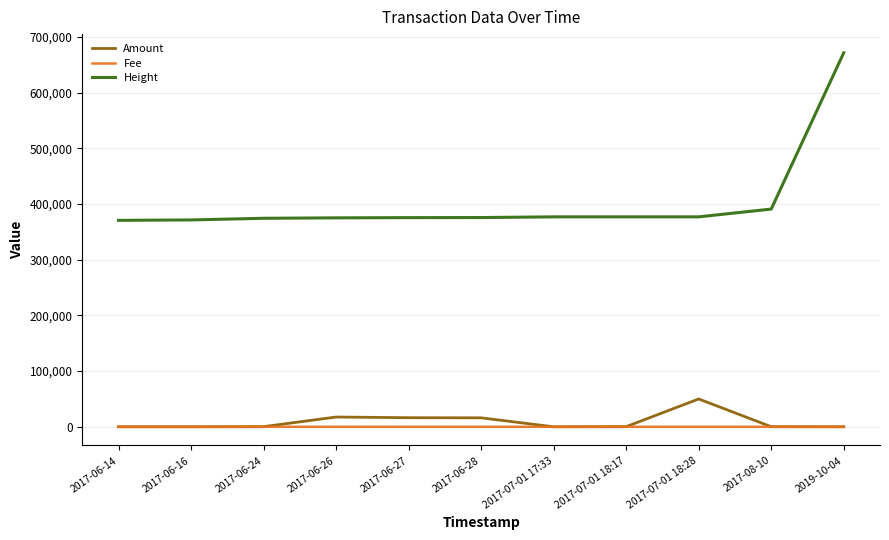

List the series in order of their peak value, lowest first.

Fee, Amount, Height